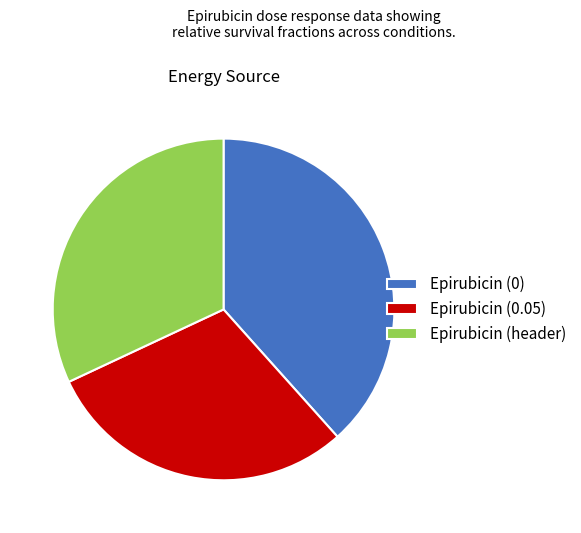

Is the sum of Epirubicin (0) and Epirubicin (0.05) greater than half?

Yes